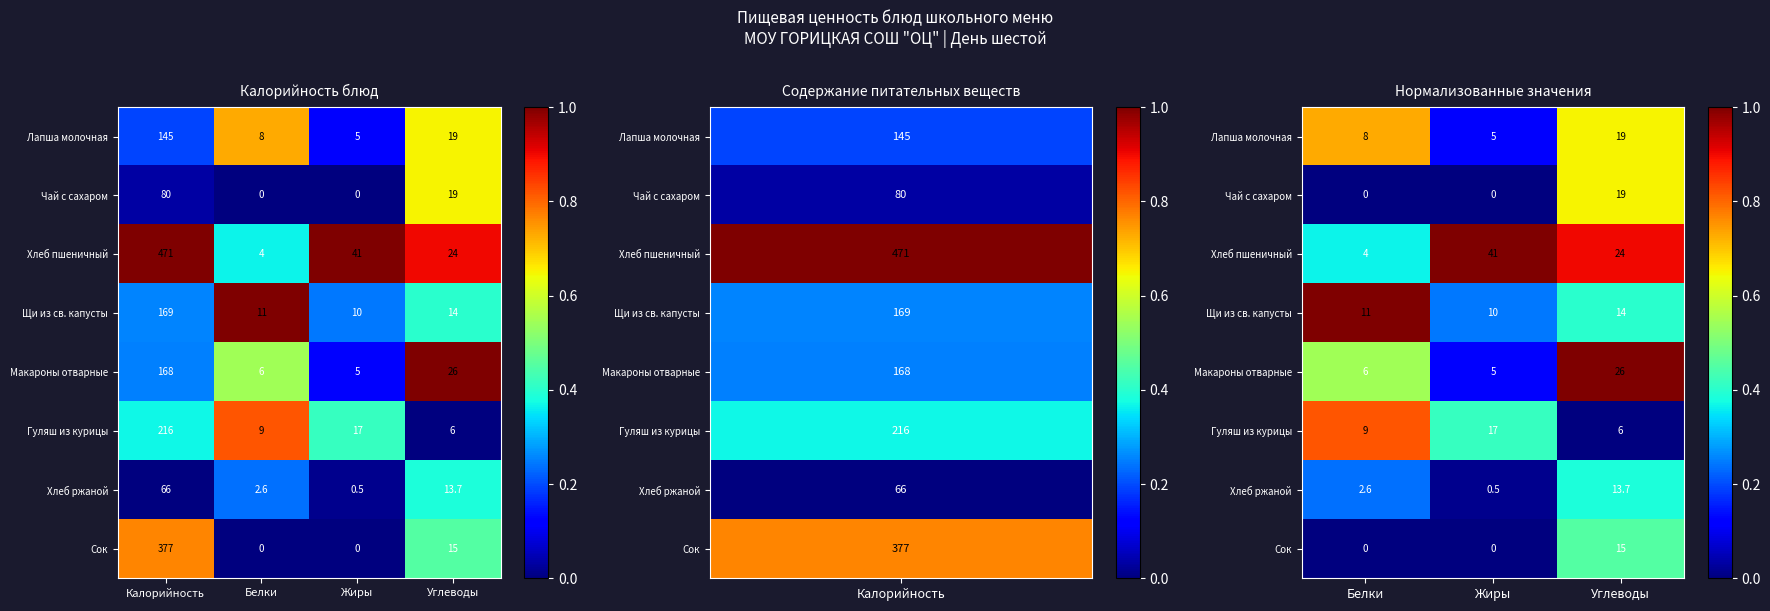

How many values in Сок are above zero?

1